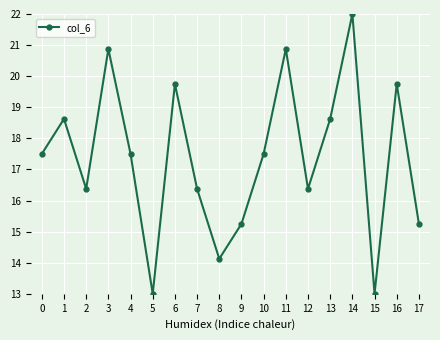

Where is the first local maximum?

1